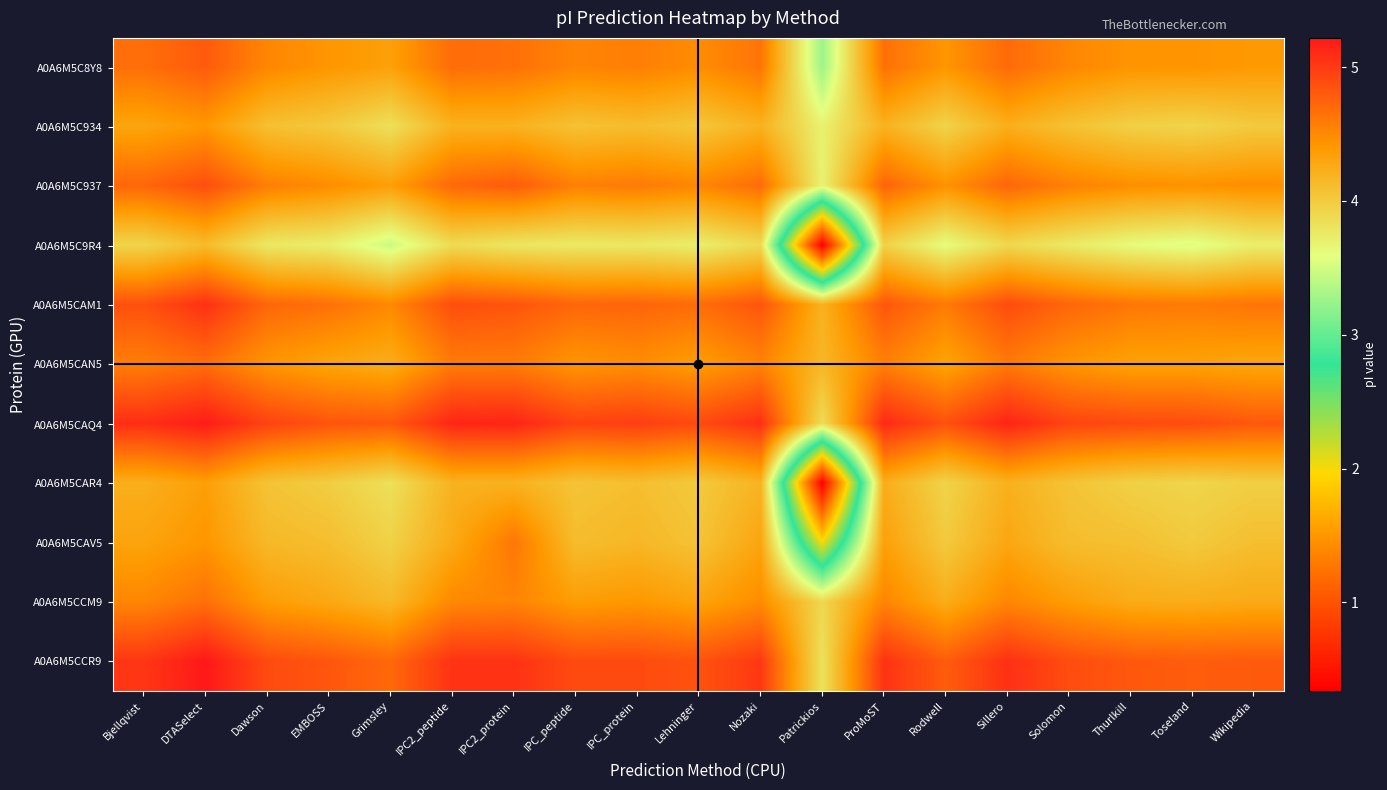

What is the difference between the highest and lowest values at IPC2_peptide?

1.3